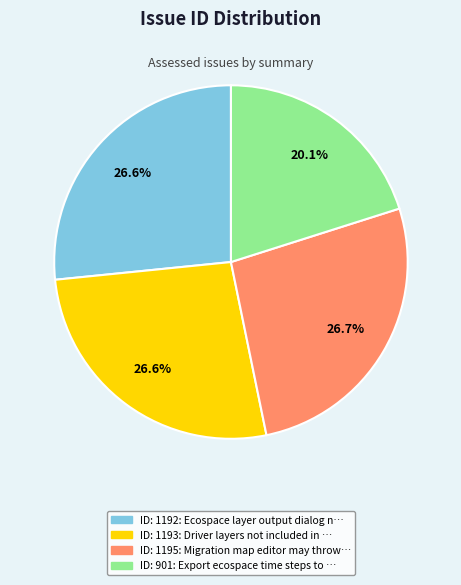

Is there a majority slice in this chart?

No